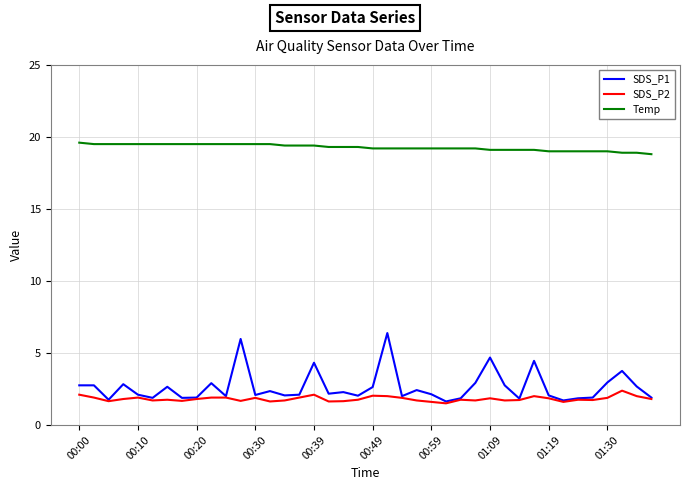

What is the average value of the SDS_P1 series?

2.6